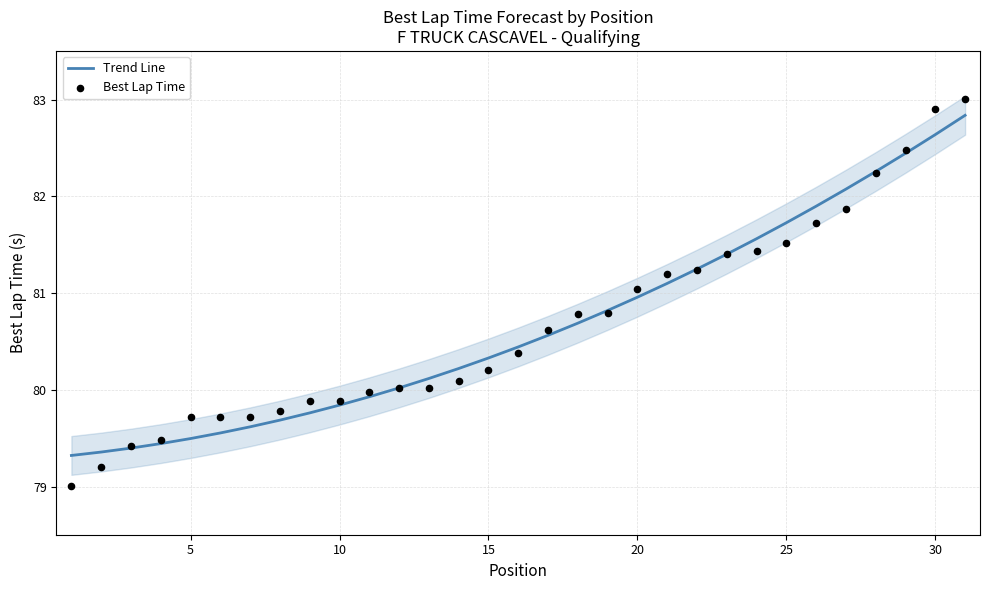

The value of Trend Line at 20 is 18.8. True or false?

False